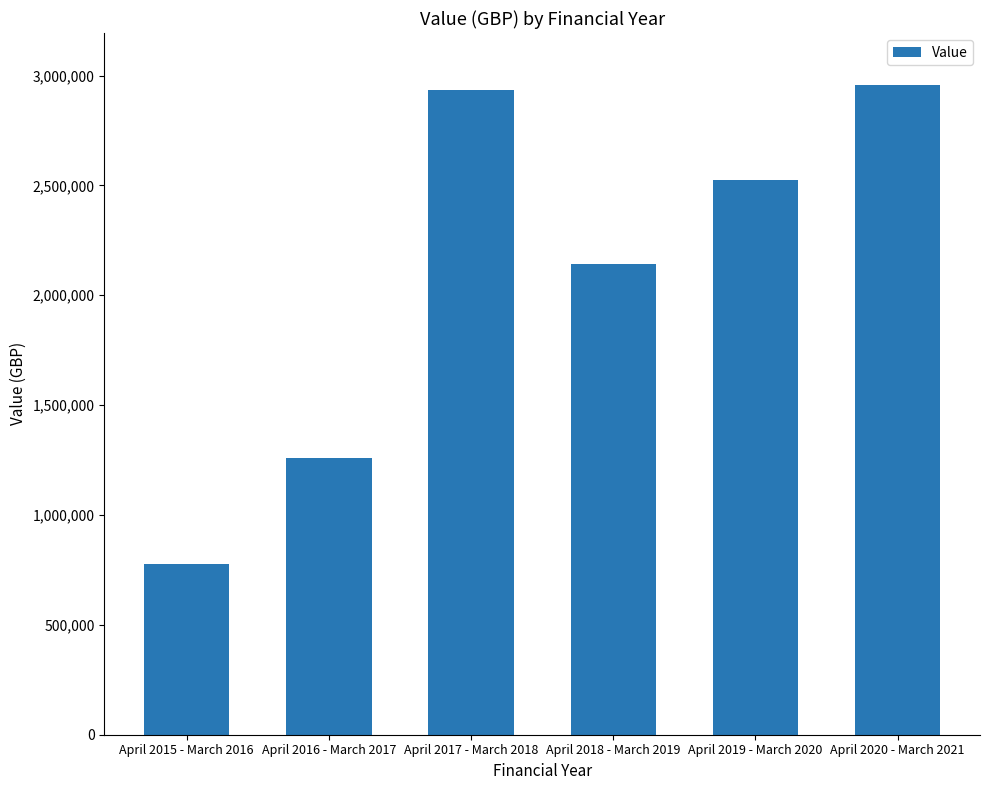

What is the minimum value shown in the chart?

777040